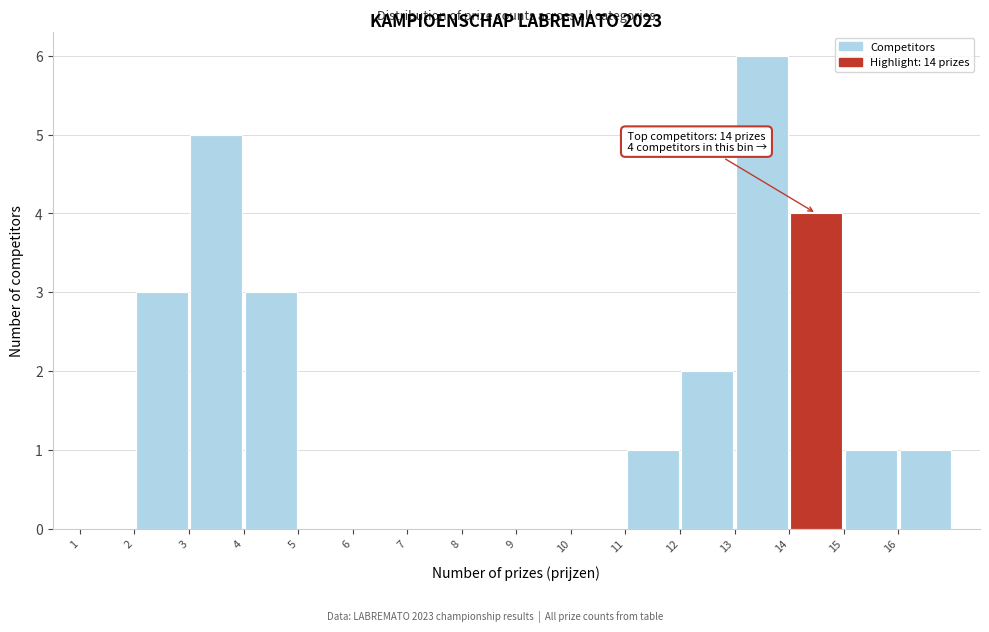

Over which range of the x-axis is the bar tallest?

13 to 14